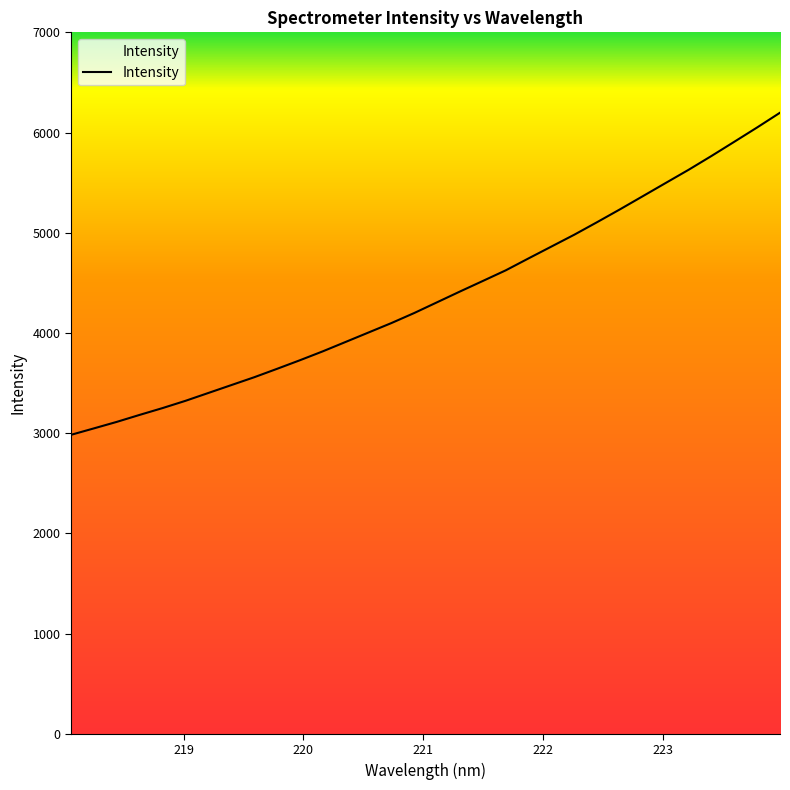

What is the maximum value shown in the chart?

6197.8